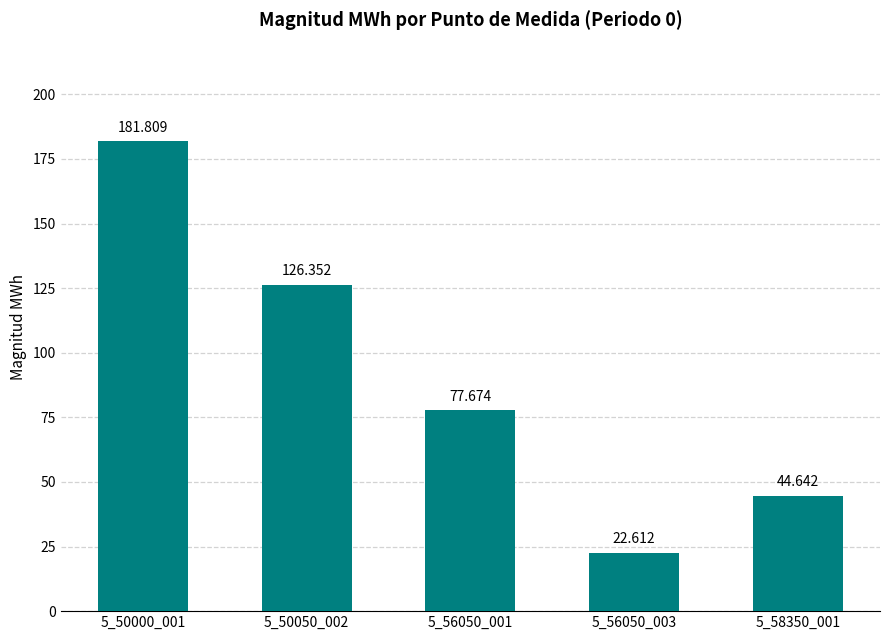

What is the difference between the values at 5_50000_001 and 5_50050_002?

55.5